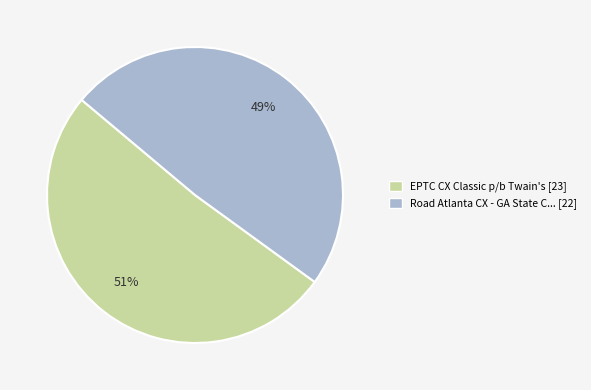

How many segments does this pie chart have?

2